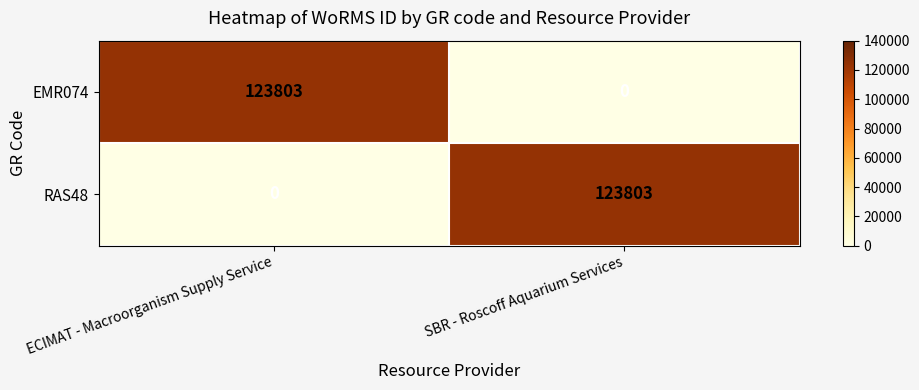

What is the total value across all series at SBR - Roscoff Aquarium Services?

123803